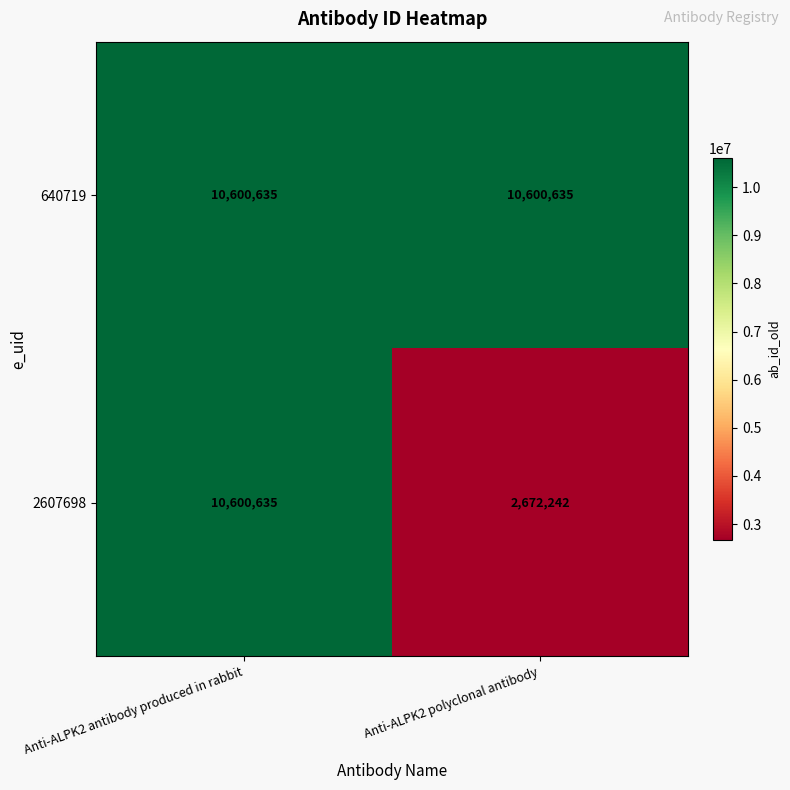

List the series in order of their overall mean, highest first.

640719, 2607698